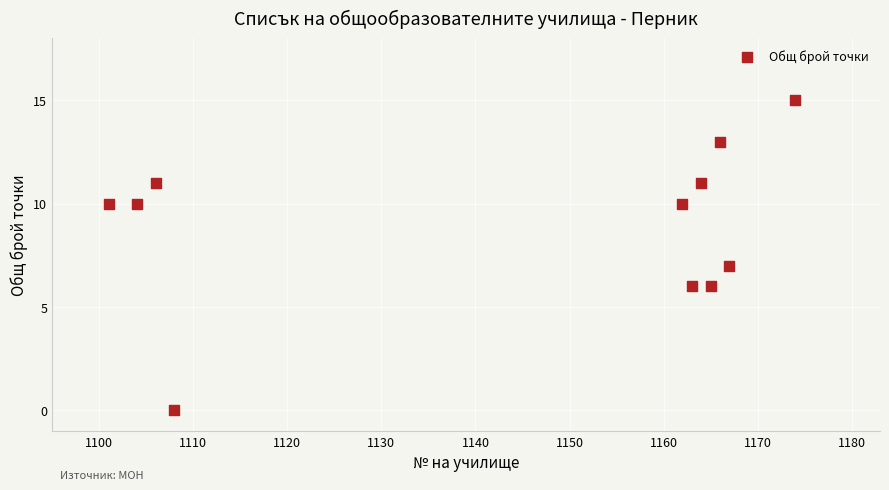

What is the range of Y values (max minus min)?

15